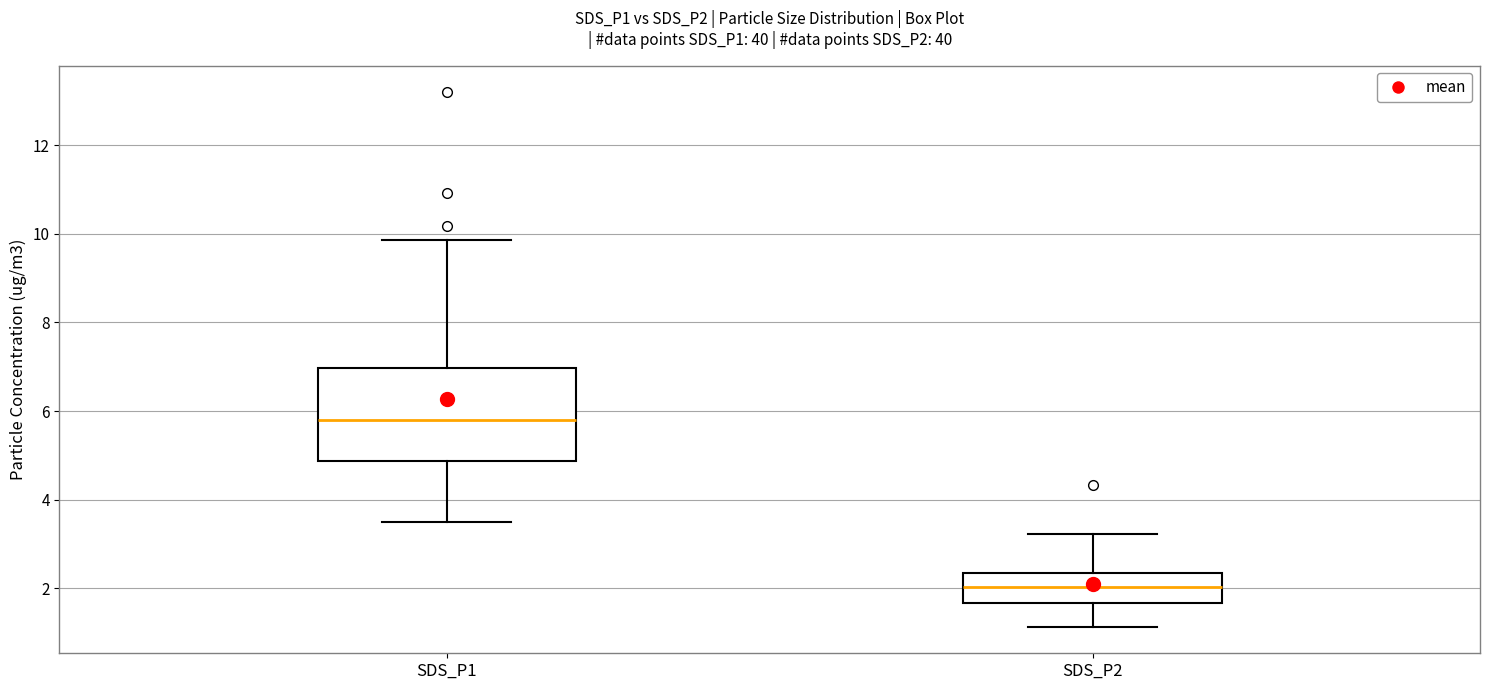

Reading left to right, read every box against the y-axis: the position of its median line, the range the box covers, and the ends of its whiskers. The values are not printed on the chart, so give them approximately, as read against the axis.

SDS_P1: median 5.8, box 4.8 to 7.0, whiskers 3.6 to 9.8
SDS_P2: median 2.0, box 1.6 to 2.4, whiskers 1.2 to 3.2